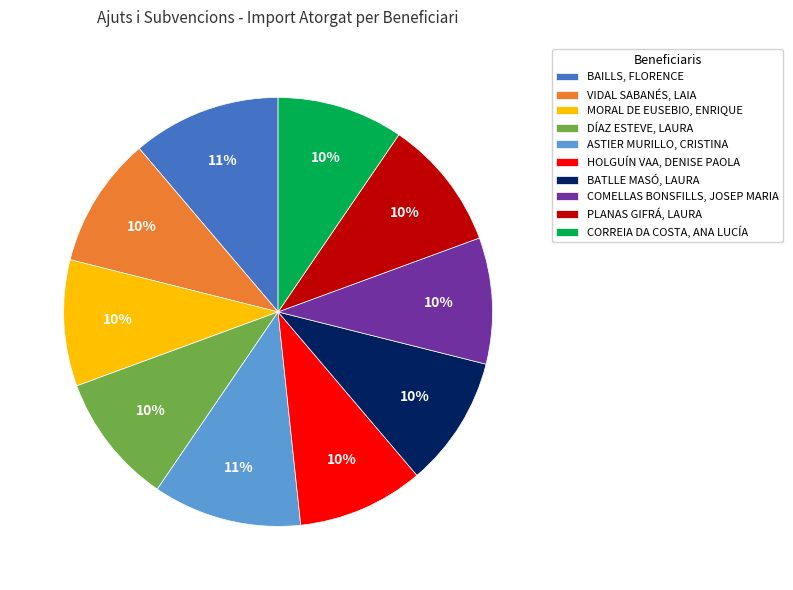

The BATLLE MASÓ, LAURA slice represents 10% of the pie. True or false?

True